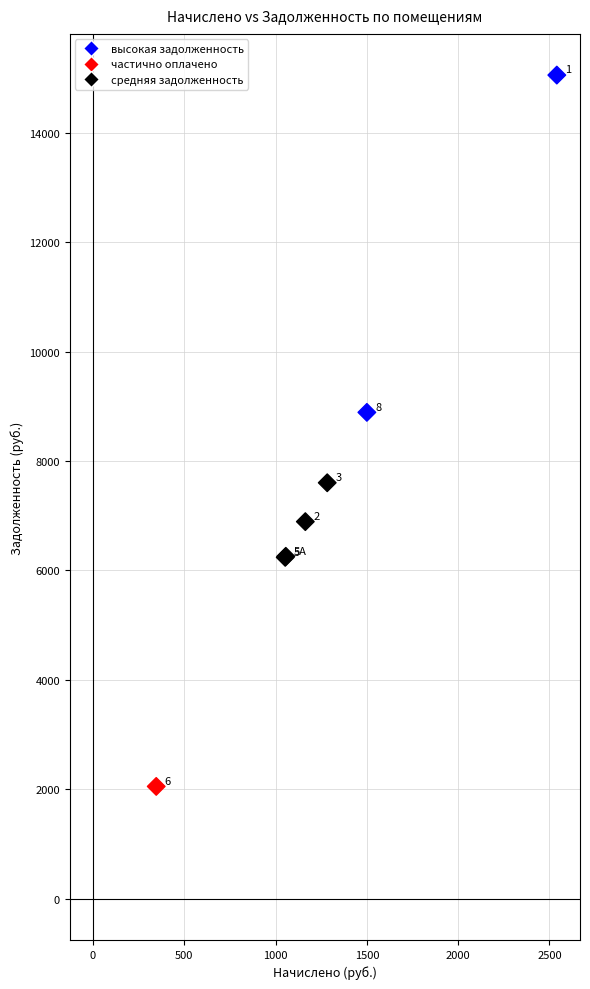

What Y value in the scatter plot is closest to 8553?

8889.6